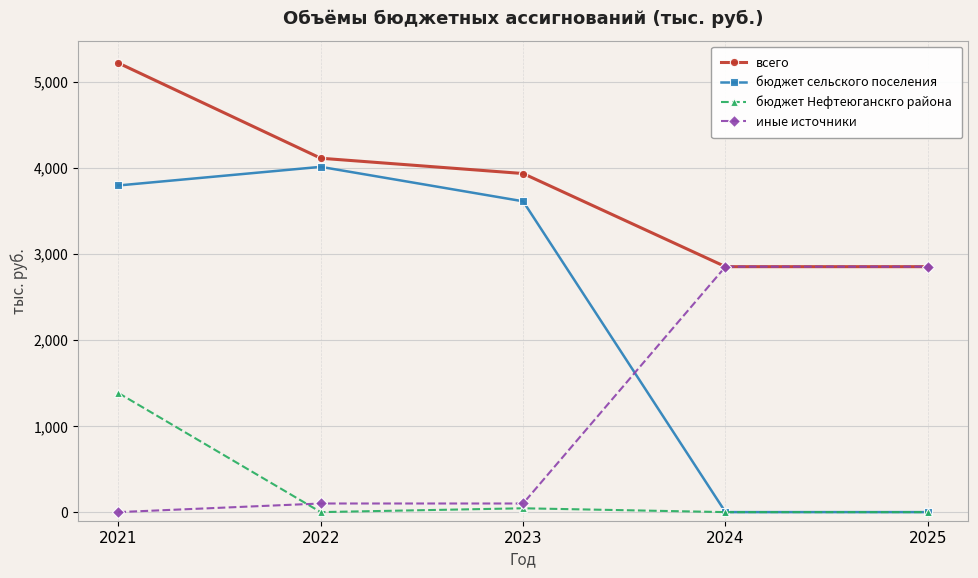

Which series has the largest total across all categories?

всего